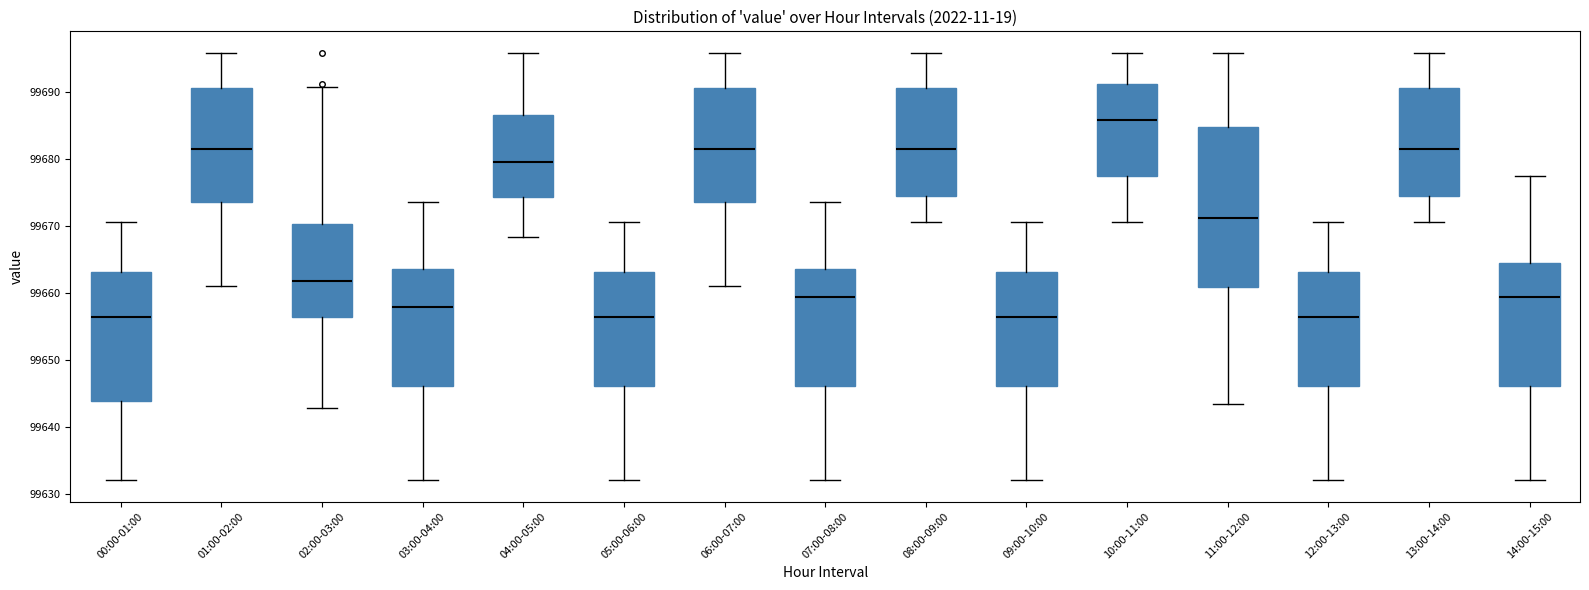

Which box has the highest median line?

10:00-11:00